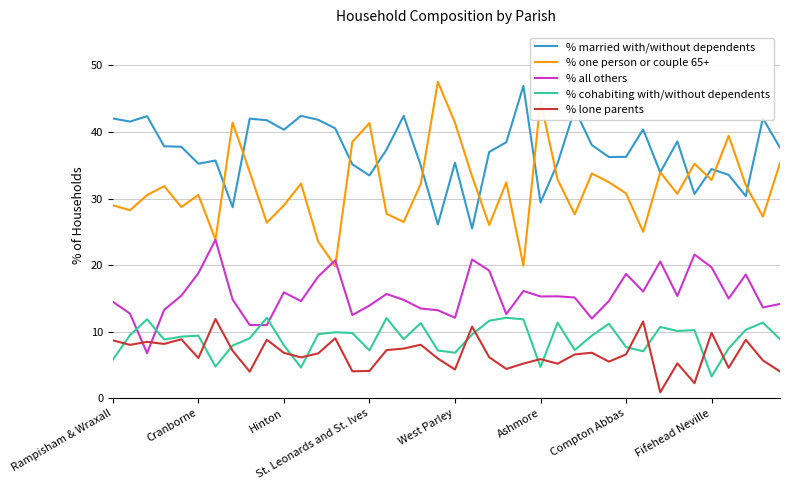

At how many categories does at least one series exceed 39?

20